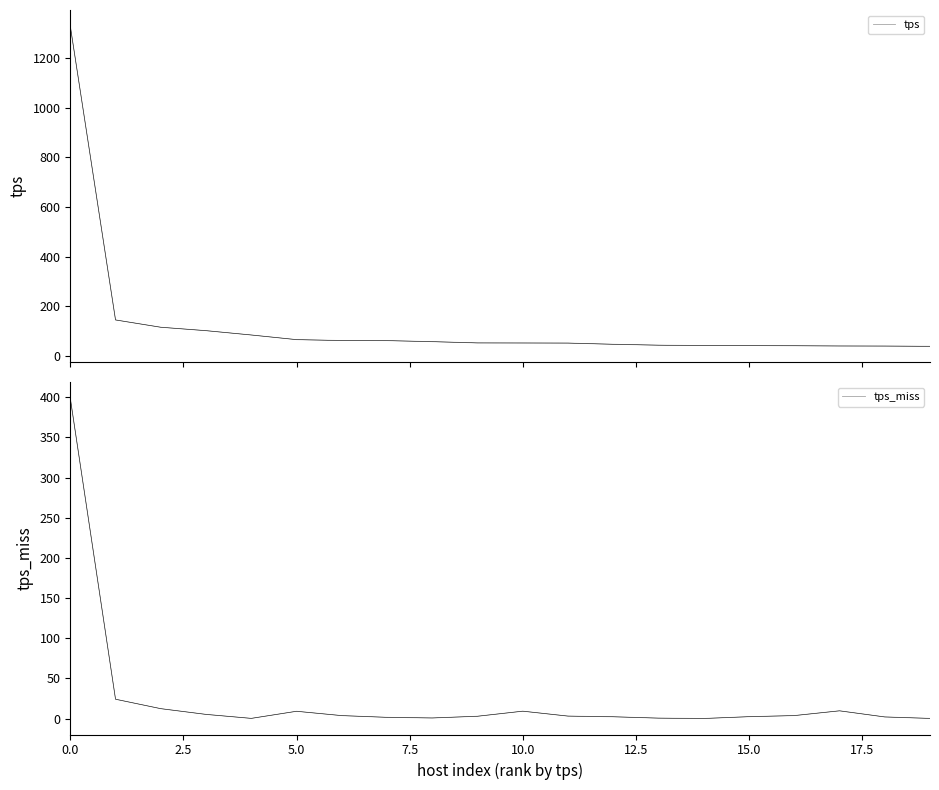

What is the sum of the tps_miss values at 18 and 13?

2.6